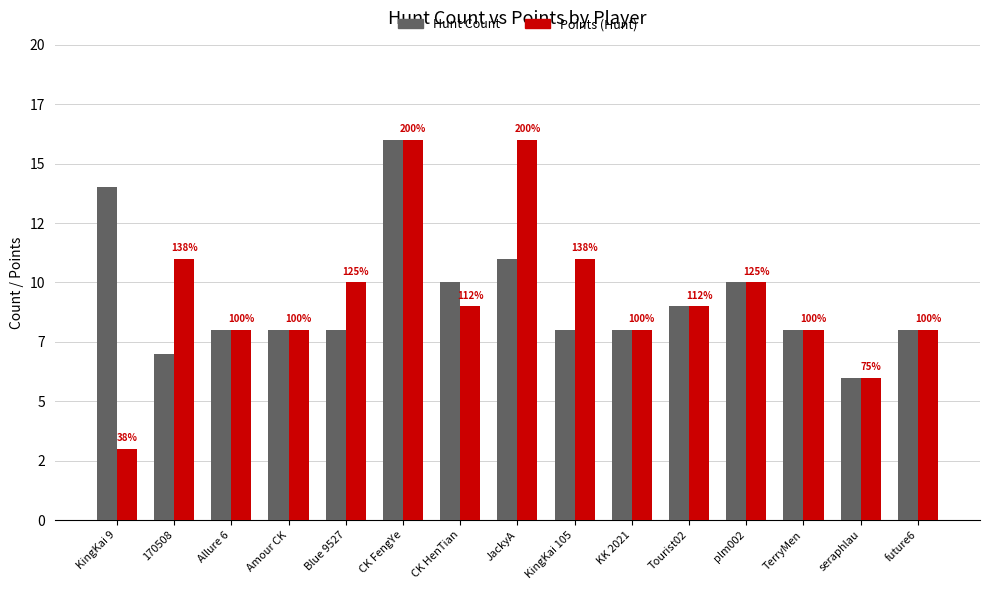

What is the lowest value of the Points (Hunt) series?

3